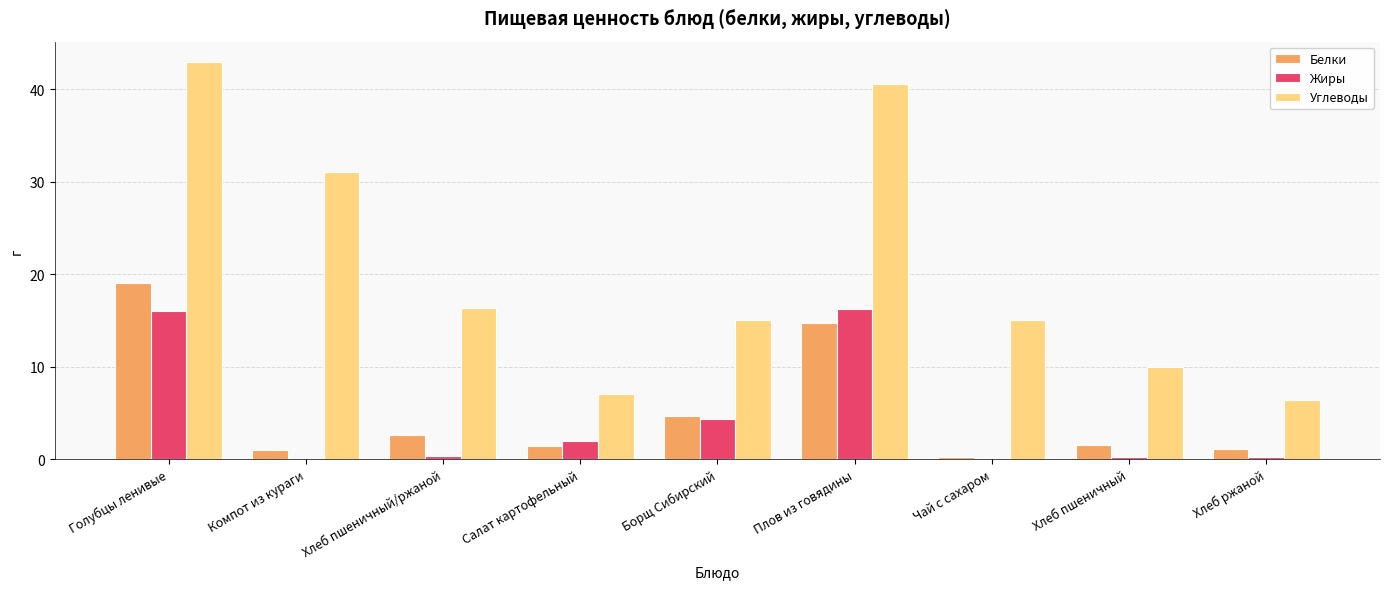

What is the difference between the Жиры values at Чай с сахаром and Салат картофельный?

1.9